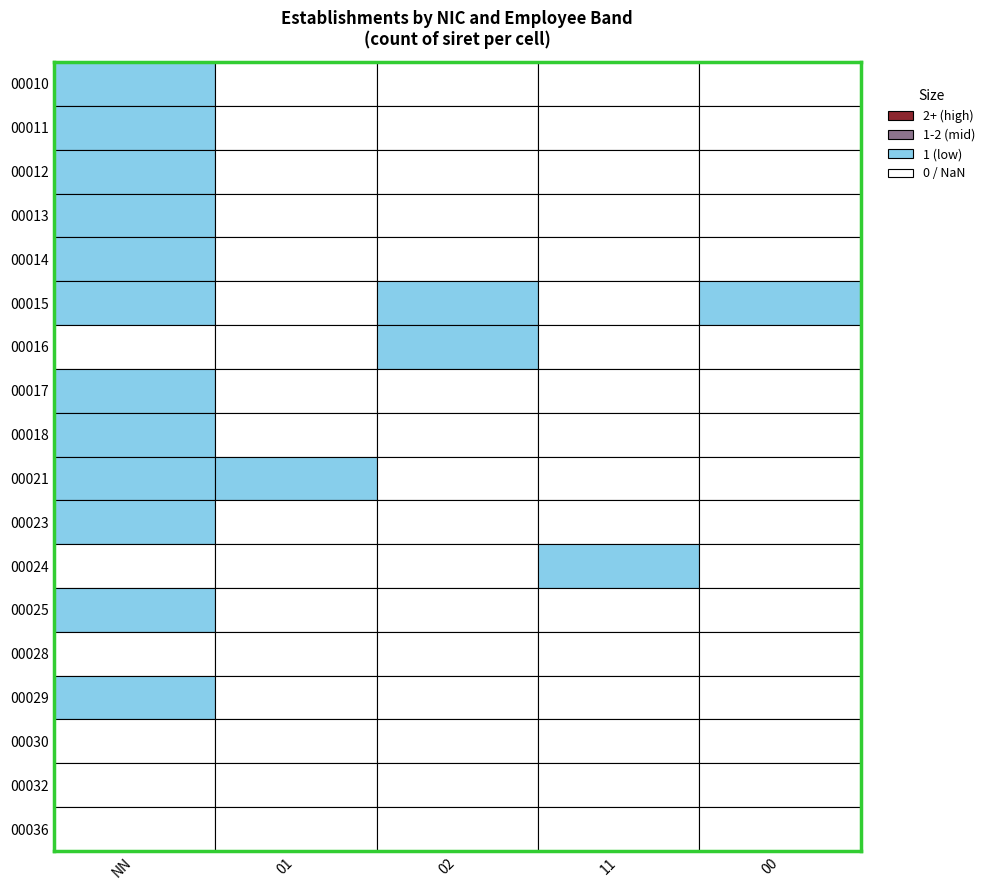

Count the number of categories in the chart.

5